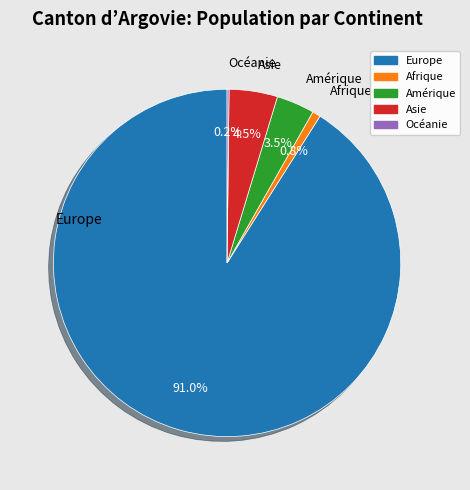

Is there any slice that represents more than half of the pie?

Yes